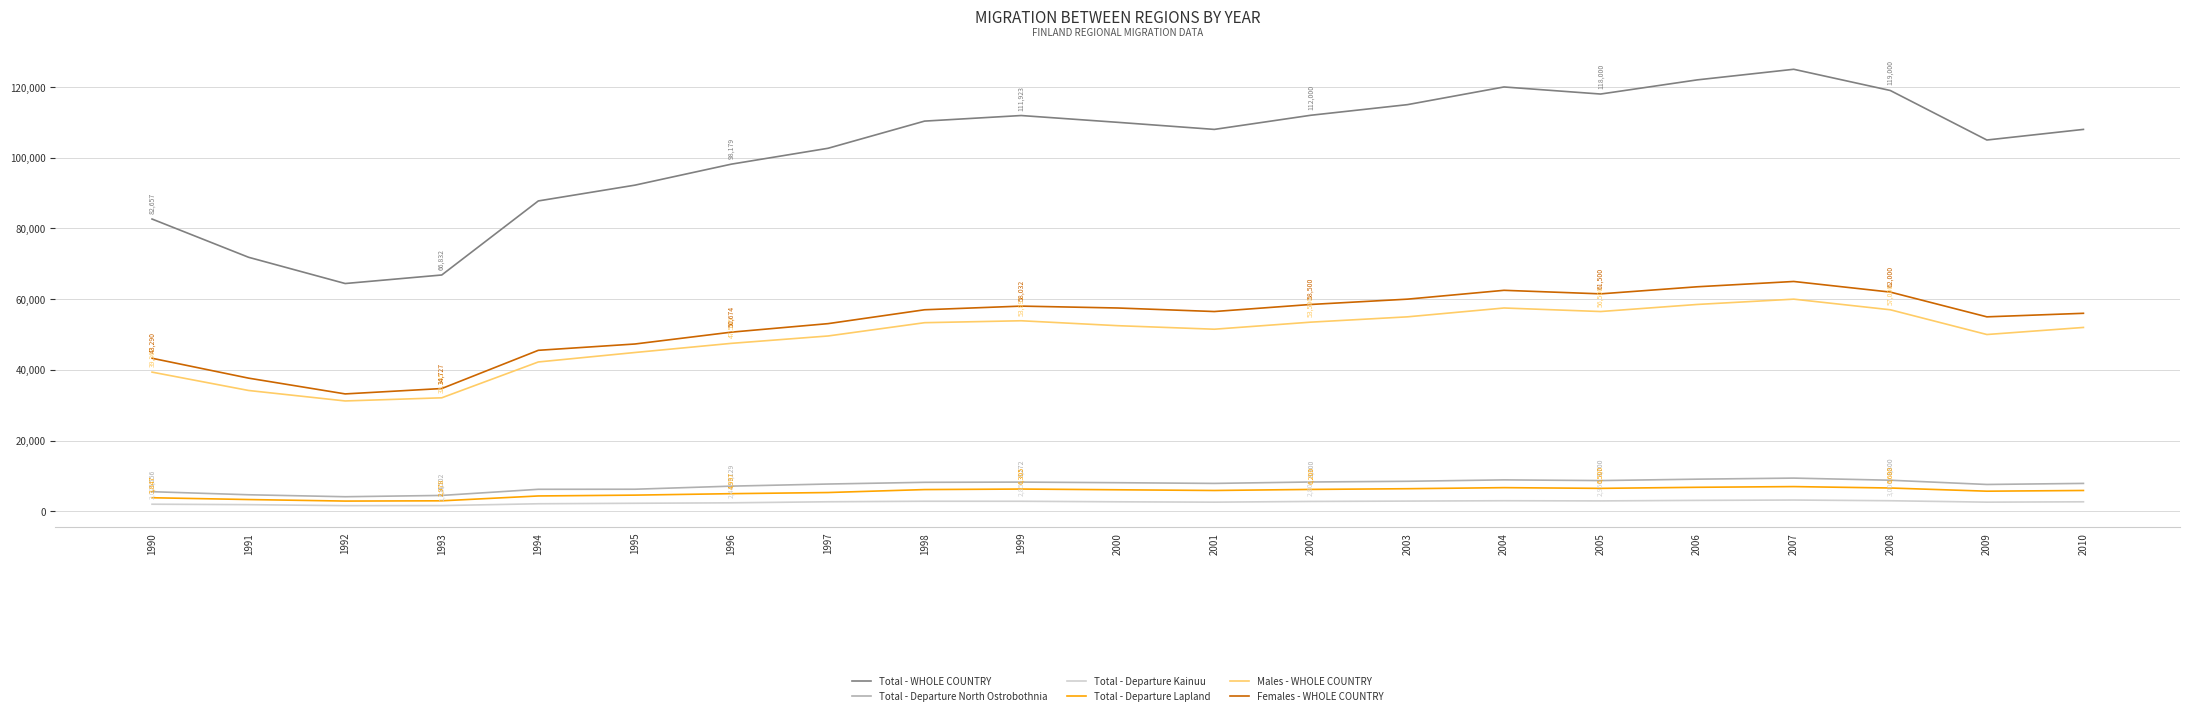

Which series has the largest total across all categories?

Total - WHOLE COUNTRY